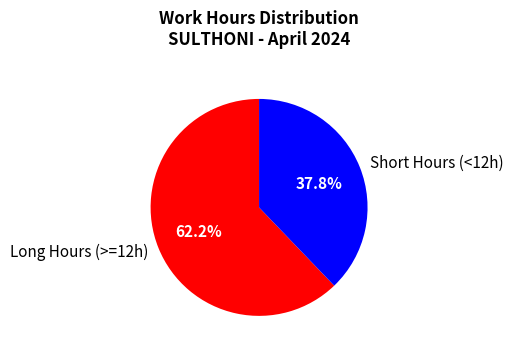

What is the total percentage of Long Hours (>=12h) and Short Hours (<12h)?

100.0%